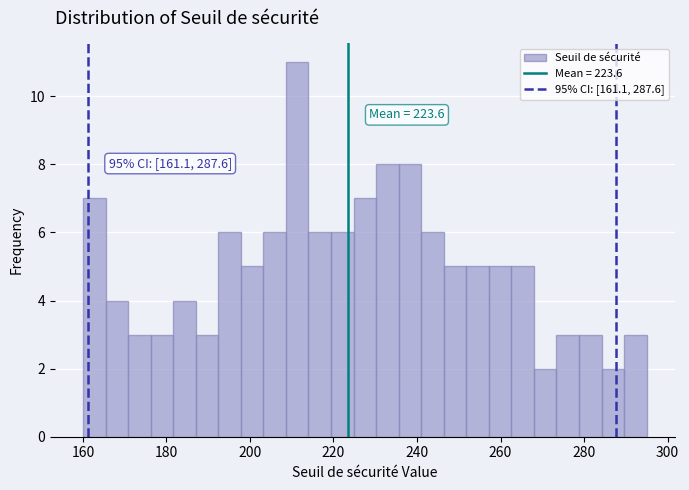

Read against the x-axis, roughly where is the centre of the tallest bar?

212